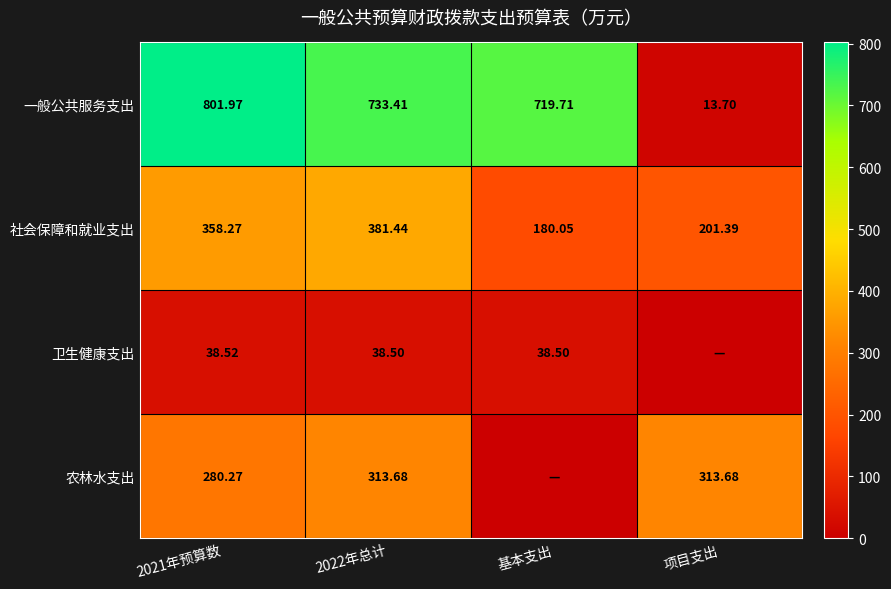

How many distinct data groups are displayed?

4